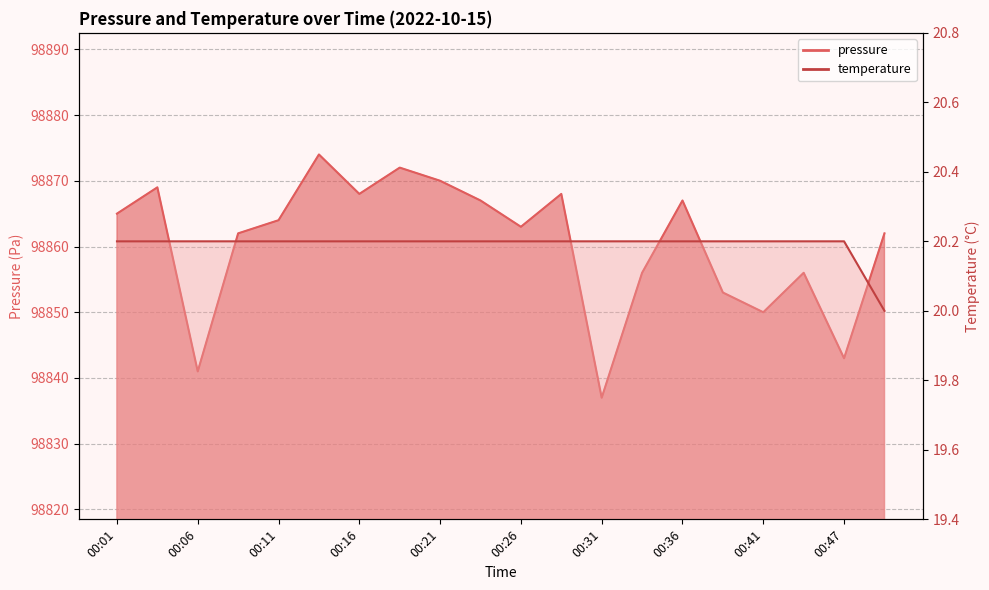

Reading left to right, what are all the values shown in this chart?

pressure: 00:01=98865.0	00:04=98869.0	00:06=98841.0	00:09=98862.0	00:11=98864.0	00:14=98874.0	00:16=98868.0	00:19=98872.0	00:21=98870.0	00:24=98867.0	00:26=98863.0	00:29=98868.0	00:31=98837.0	00:34=98856.0	00:36=98867.0	00:39=98853.0	00:41=98850.0	00:44=98856.0	00:47=98843.0	00:49=98862.0
temperature: 00:01=20.2	00:04=20.2	00:06=20.2	00:09=20.2	00:11=20.2	00:14=20.2	00:16=20.2	00:19=20.2	00:21=20.2	00:24=20.2	00:26=20.2	00:29=20.2	00:31=20.2	00:34=20.2	00:36=20.2	00:39=20.2	00:41=20.2	00:44=20.2	00:47=20.2	00:49=20.0